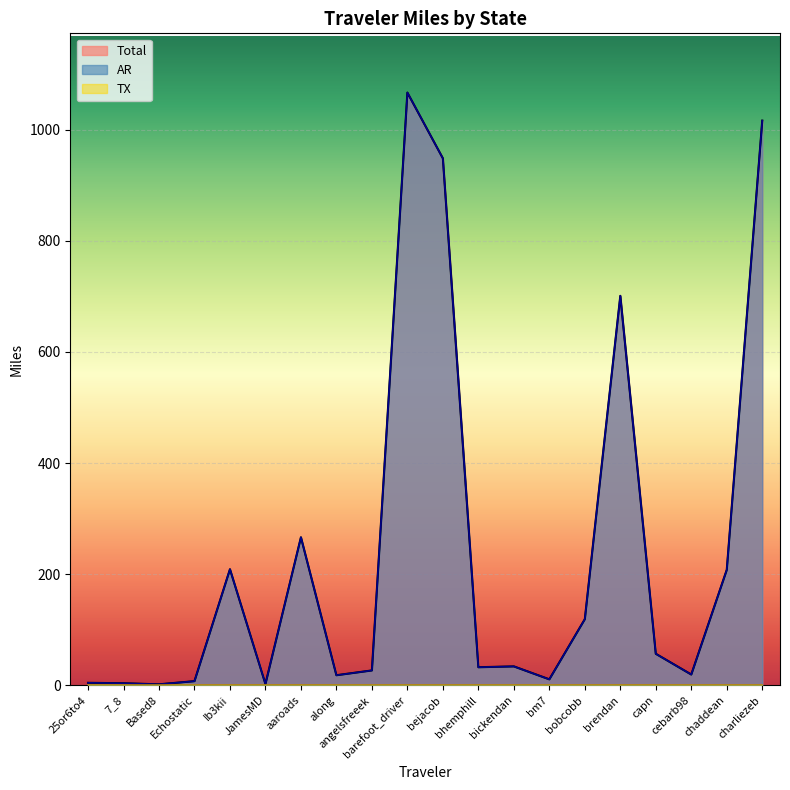

Where is the first local minimum for Total?

Based8